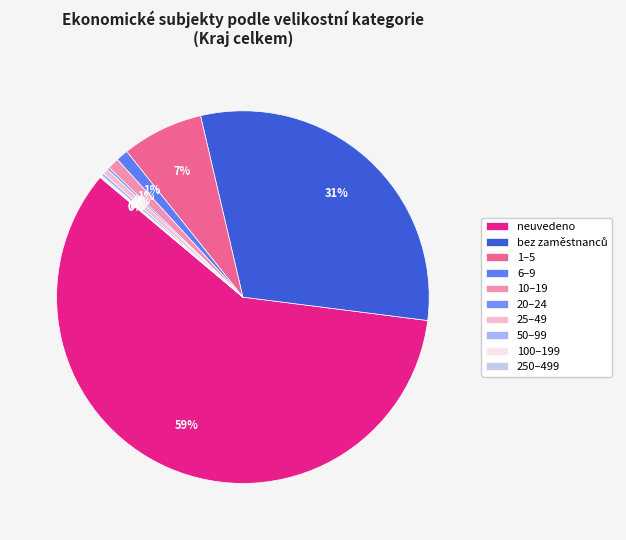

Which slice is the largest?

neuvedeno